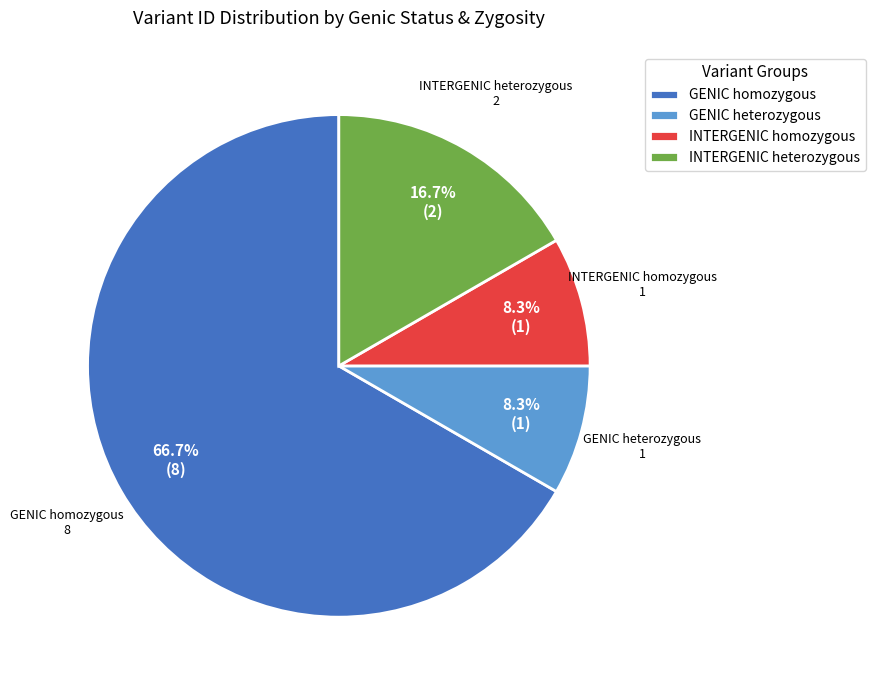

How many segments does this pie chart have?

4